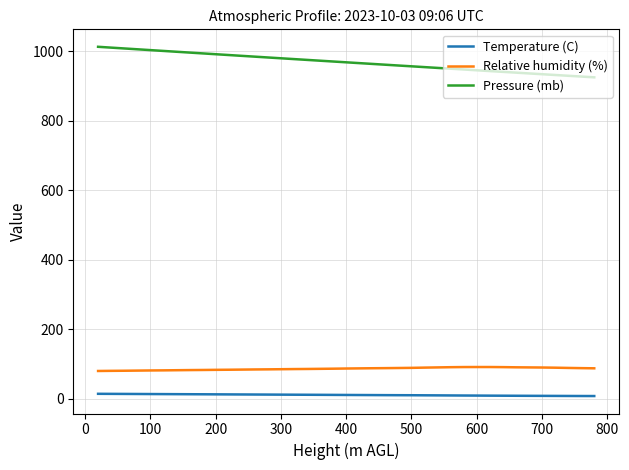

Which series has the largest range (max minus min)?

Pressure (mb)